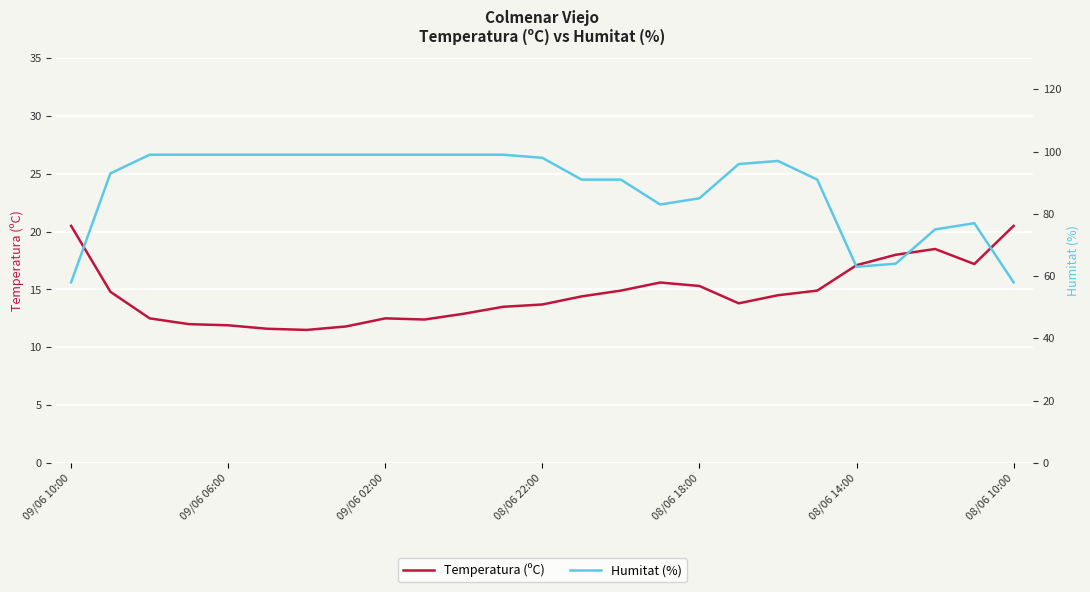

What is the greatest value displayed?

99.0